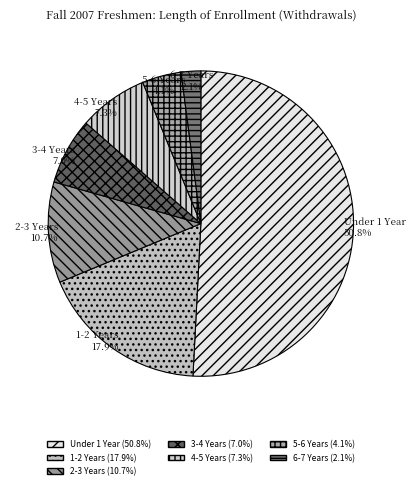

Which category has the smallest portion of the pie?

6-7 Years